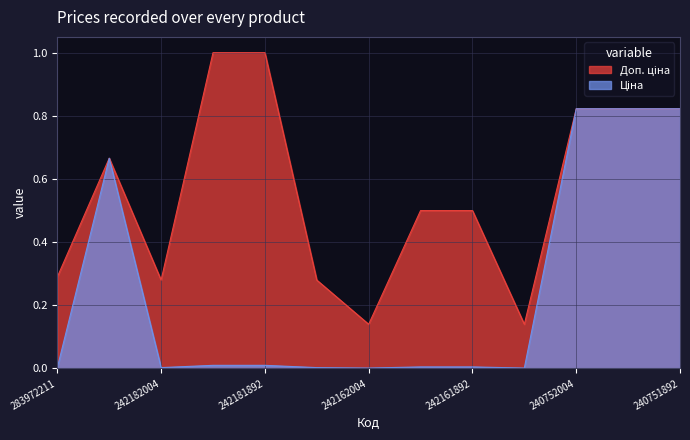

Which series has the widest spread of values?

Доп. ціна